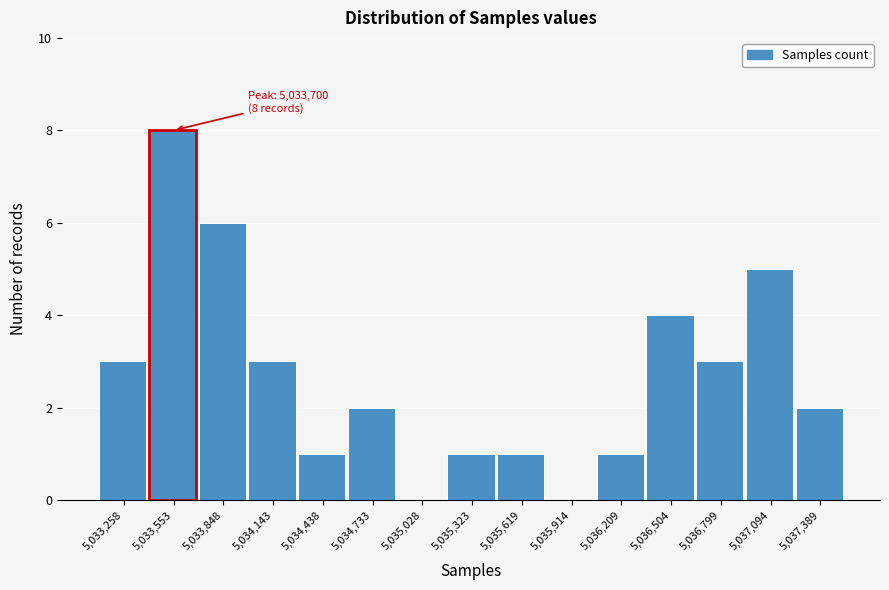

Reading right to left, list all the values displayed in this chart.

5,037,389=2	5,037,094=5	5,036,799=3	5,036,504=4	5,036,209=1	5,035,914=0	5,035,619=1	5,035,323=1	5,035,028=0	5,034,733=2	5,034,438=1	5,034,143=3	5,033,848=6	5,033,553=8	5,033,258=3